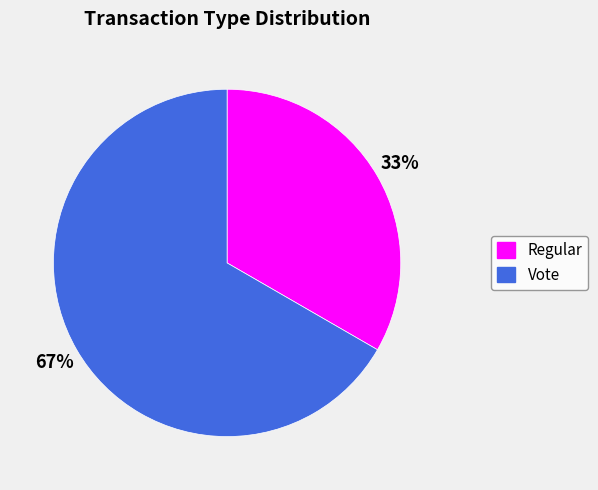

To the nearest percent, what is the combined percentage of Regular and Vote?

100%